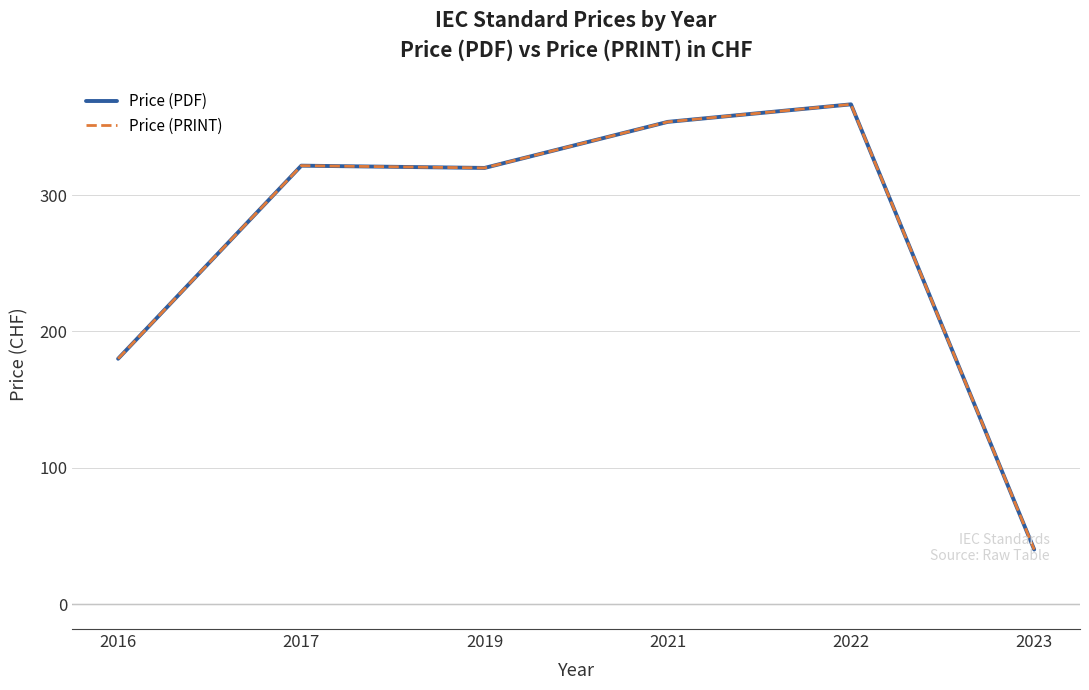

Does the chart have visible grid lines?

Yes